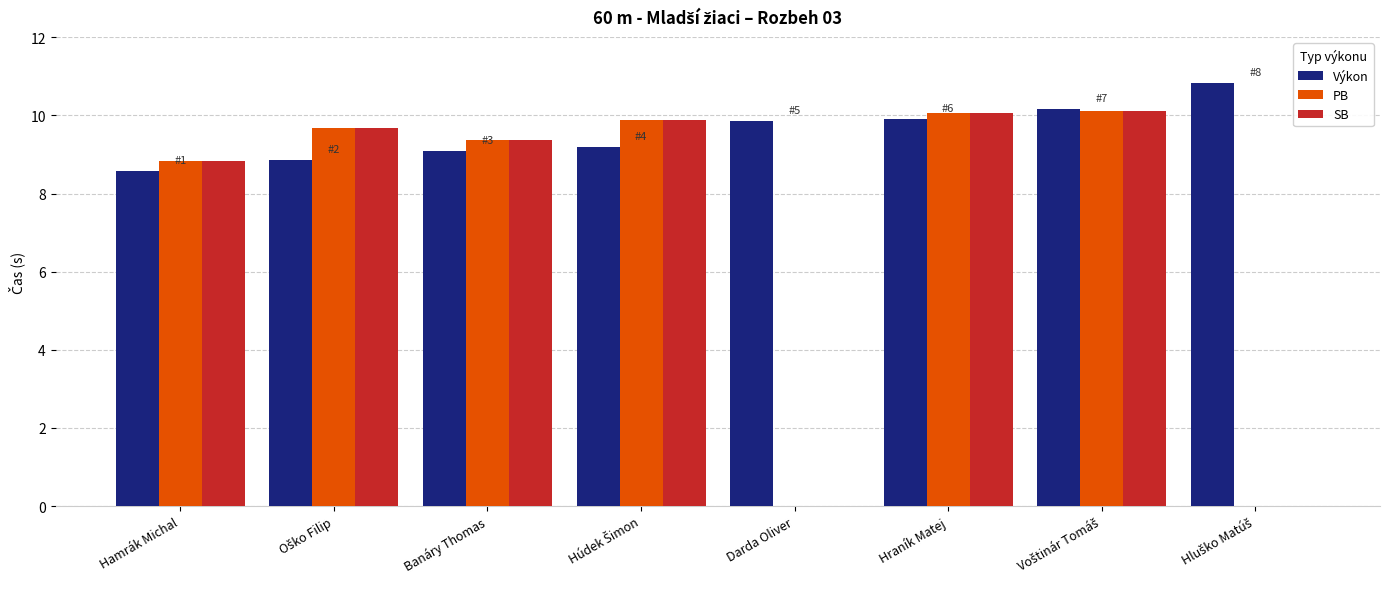

Rank the series by their maximum value, from highest to lowest.

Výkon, PB, SB